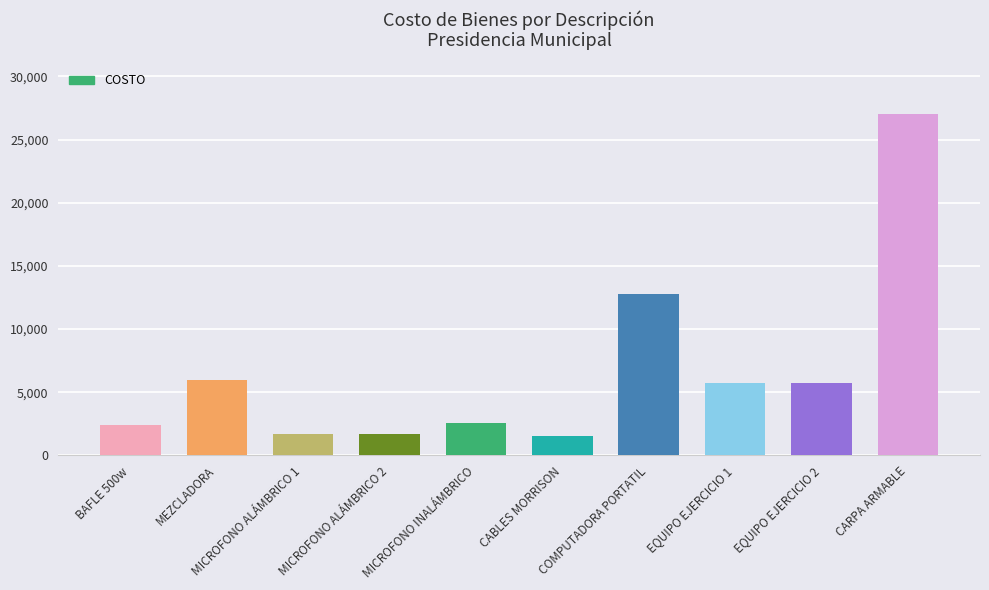

What is the change in value from MEZCLADORA to CARPA ARMABLE?

+21000.0